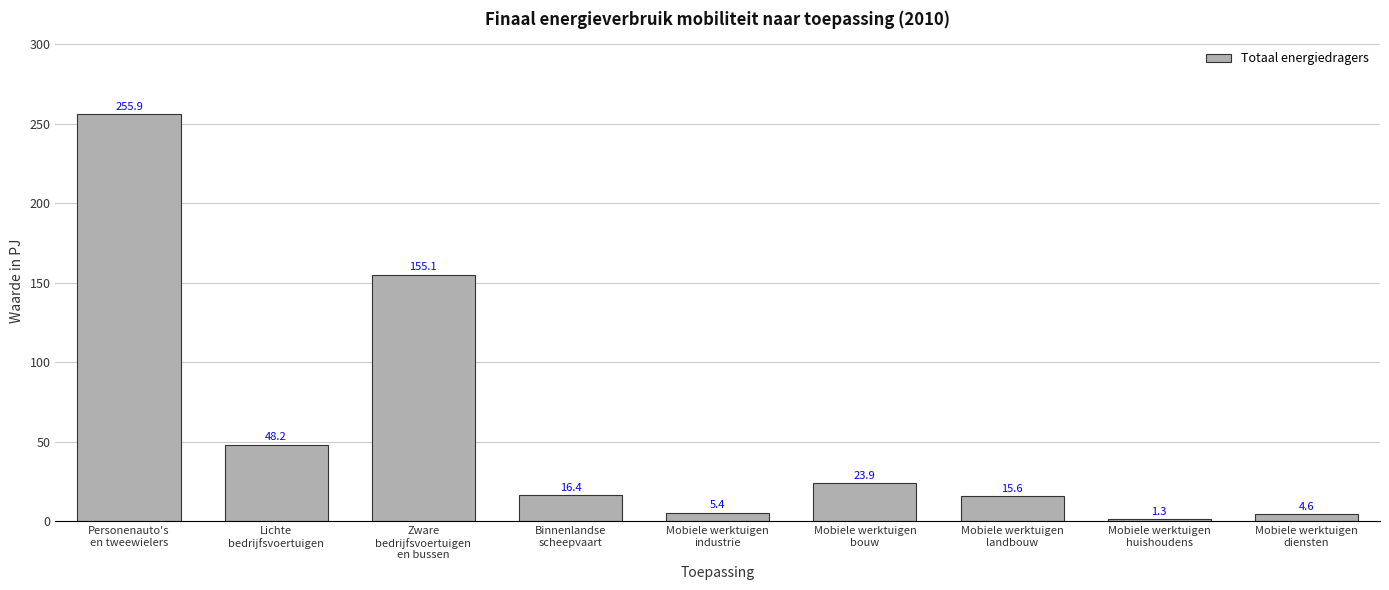

What is the approximate value at Lichte
bedrijfsvoertuigen?

48.2